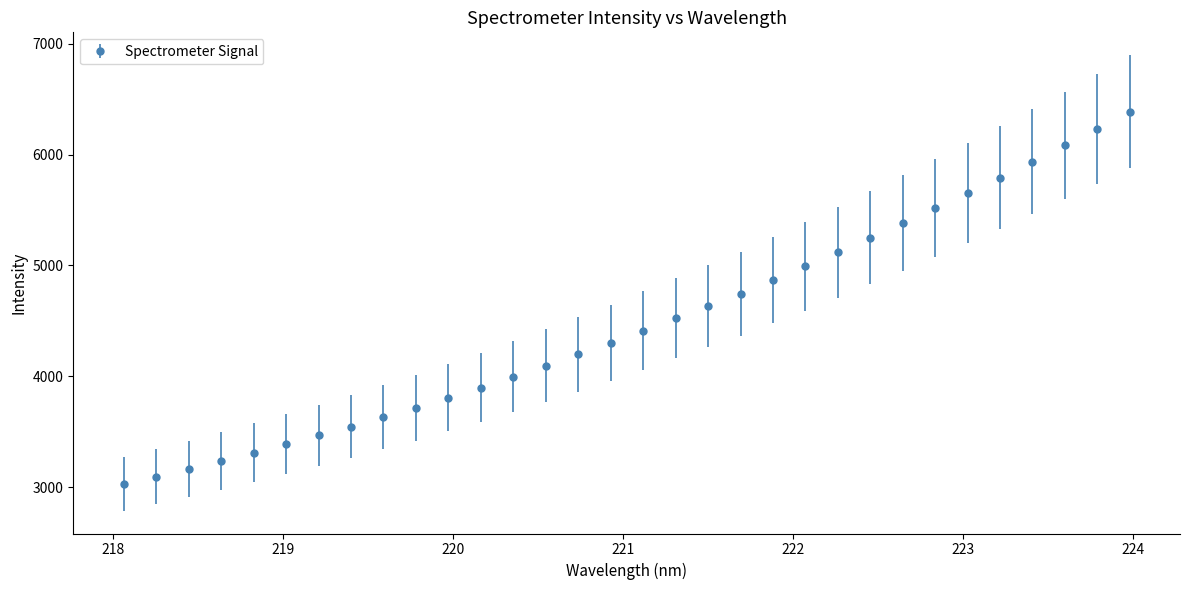

What is the value of the 4th point from the left?

3236.8